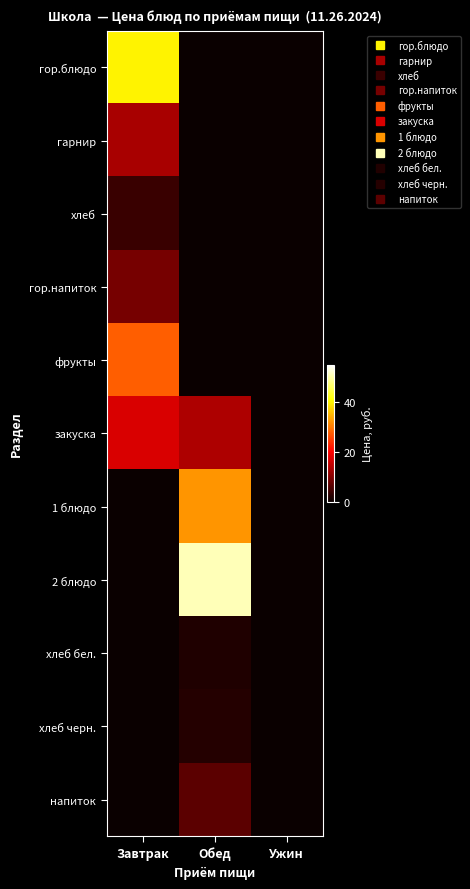

What is the spread (max minus min) of values at Завтрак?

40.0